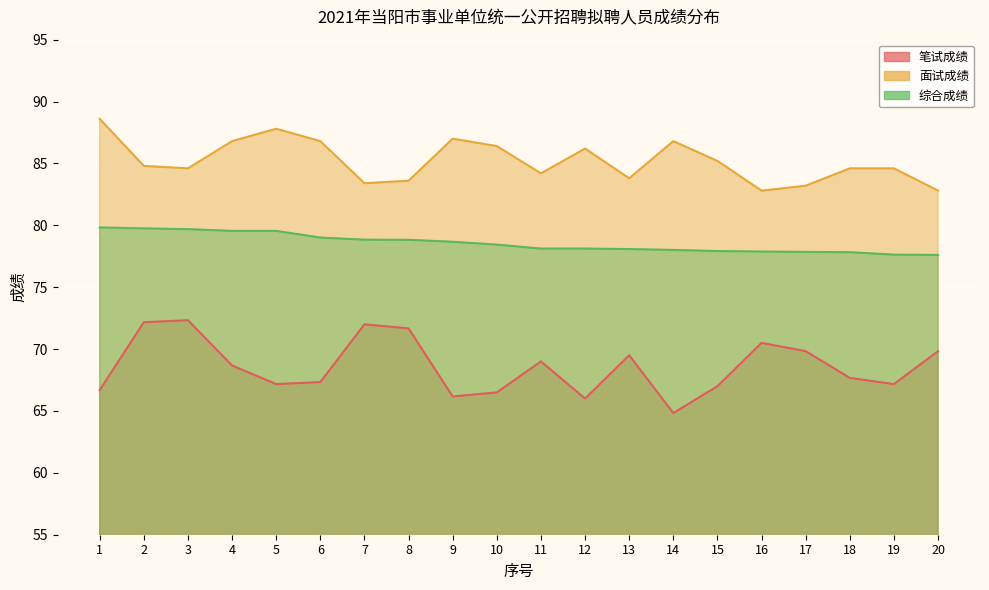

How many lines are shown in the chart?

3